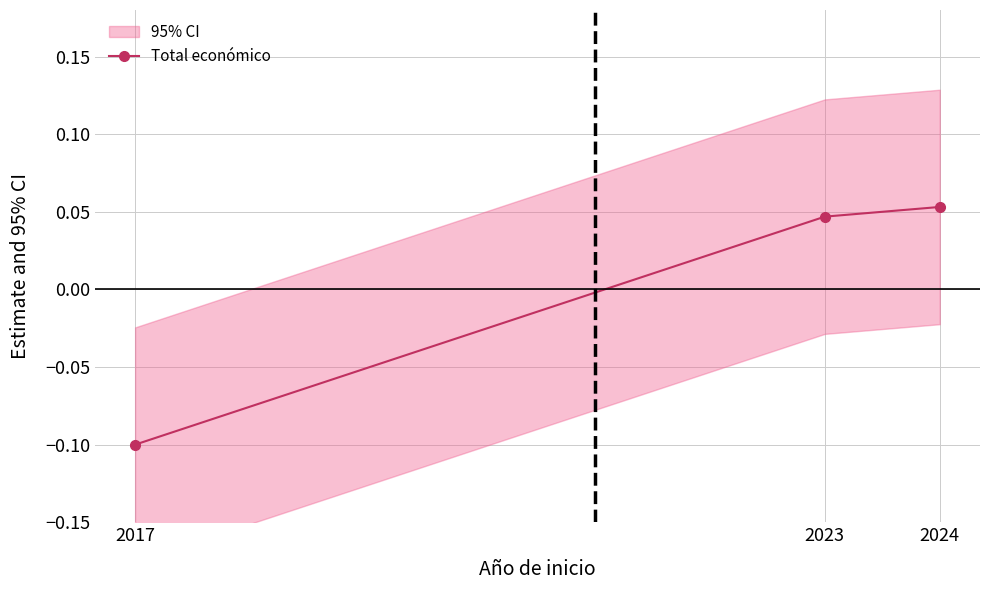

Count the number of values greater than 0.

2